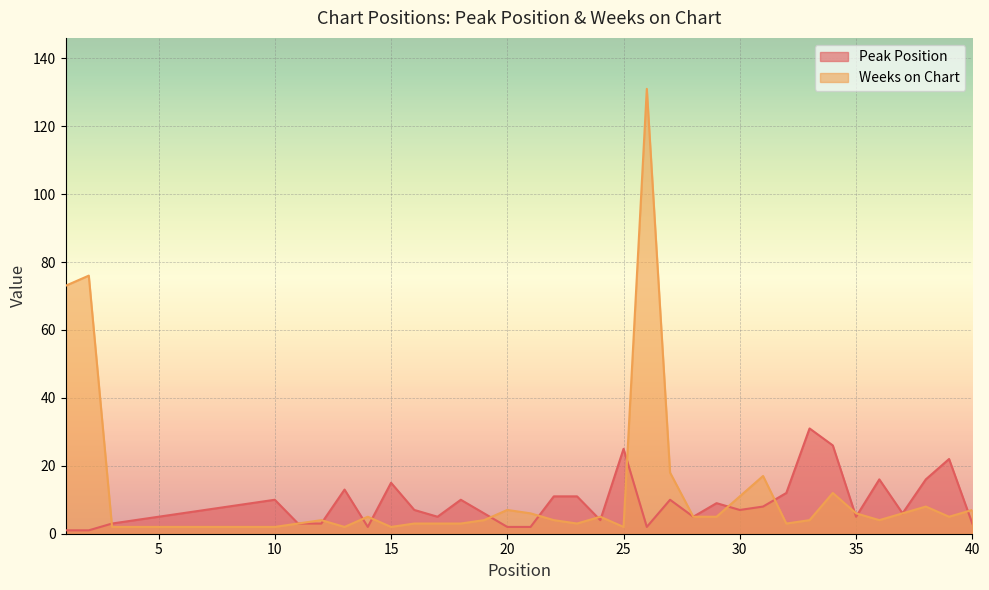

Reading left to right, extract all data points from this chart.

Peak Position: 1=1	2=1	3=3	4=4	5=5	6=6	7=7	8=8	9=9	10=10	11=3	12=3	13=13	14=2	15=15	16=7	17=5	18=10	19=6	20=2	21=2	22=11	23=11	24=4	25=25	26=2	27=10	28=5	29=9	30=7	31=8	32=12	33=31	34=26	35=5	36=16	37=6	38=16	39=22	40=3
Weeks on Chart: 1=73	2=76	3=2	4=2	5=2	6=2	7=2	8=2	9=2	10=2	11=3	12=4	13=2	14=5	15=2	16=3	17=3	18=3	19=4	20=7	21=6	22=4	23=3	24=5	25=2	26=131	27=18	28=5	29=5	30=11	31=17	32=3	33=4	34=12	35=6	36=4	37=6	38=8	39=5	40=7